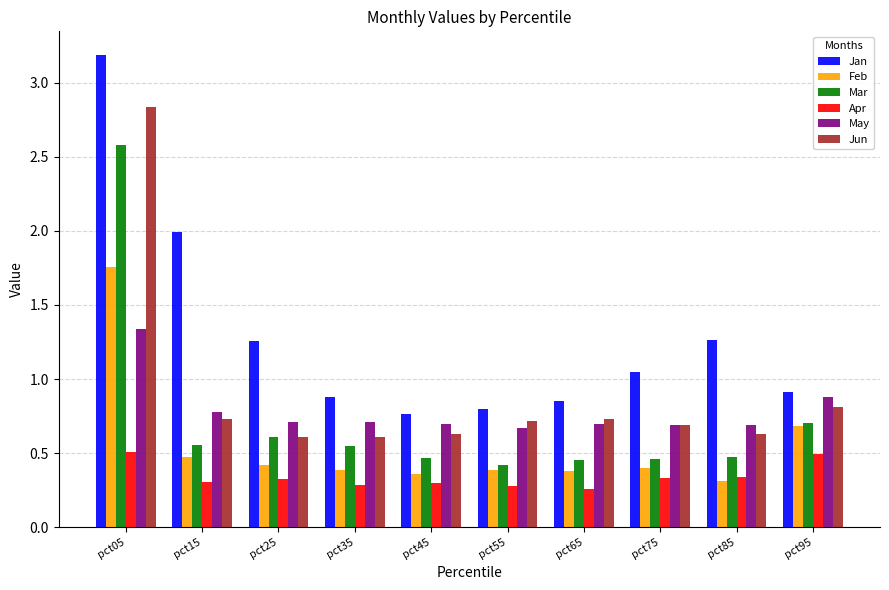

At which category is the sum across all series the highest?

pct05